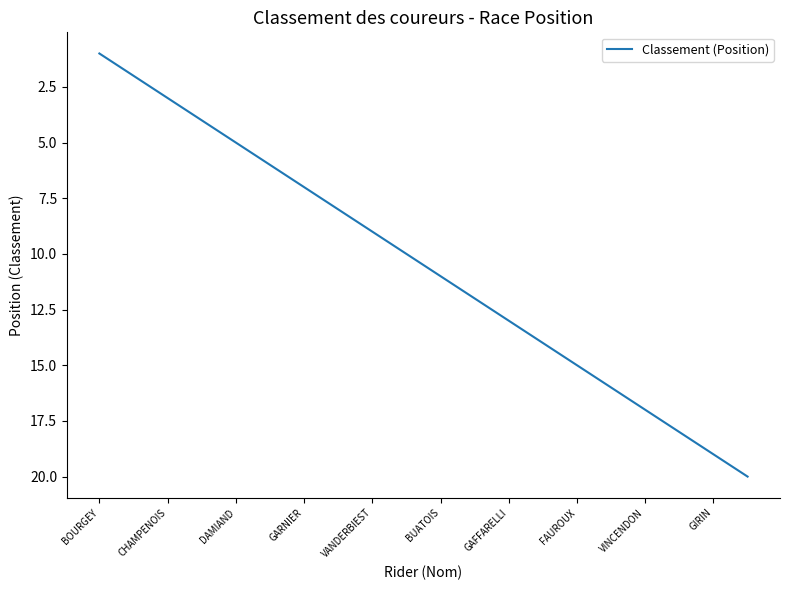

What is the difference between the maximum and minimum values?

19